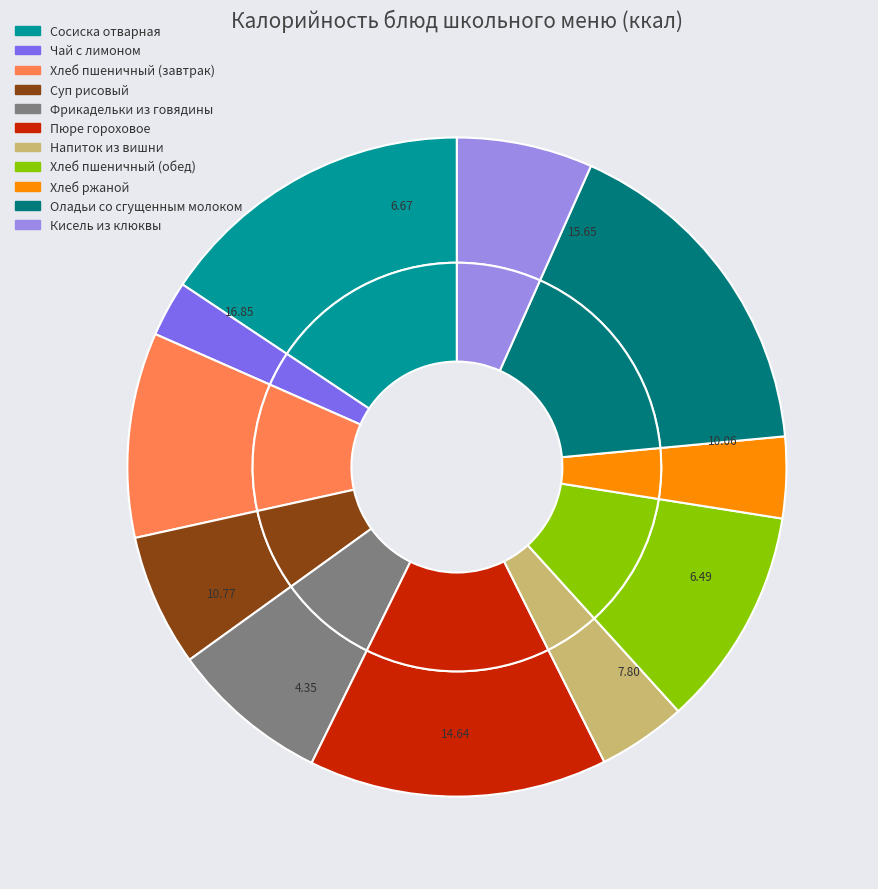

To the nearest percent, what is the average slice percentage?

9%